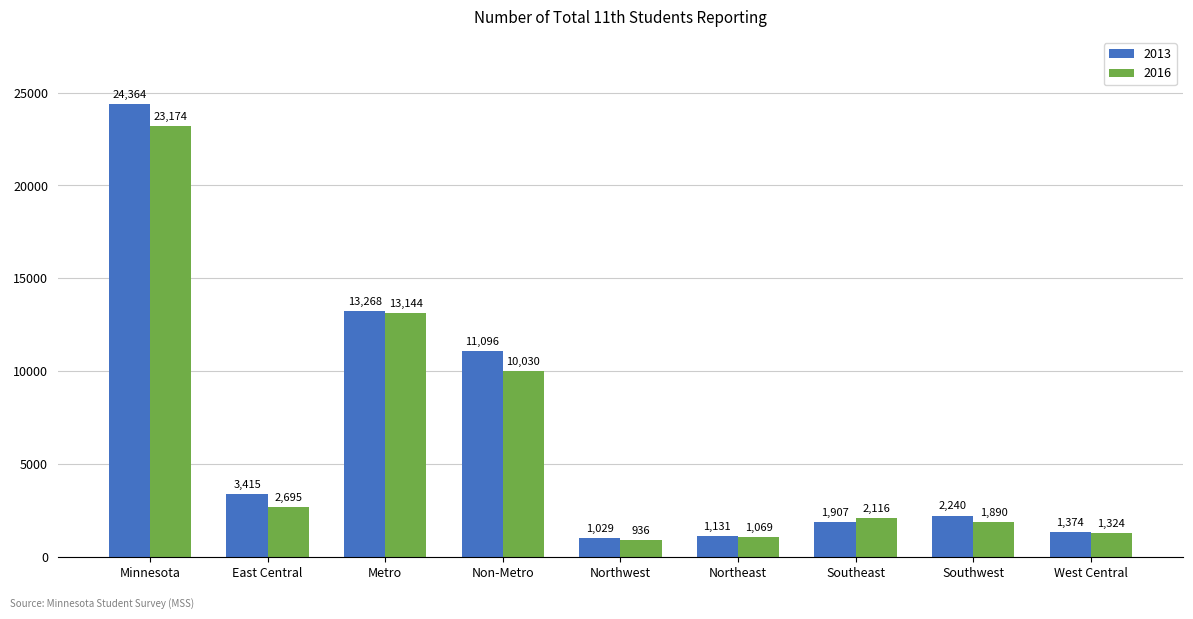

What is the label of the 7th bar from the right?

Metro